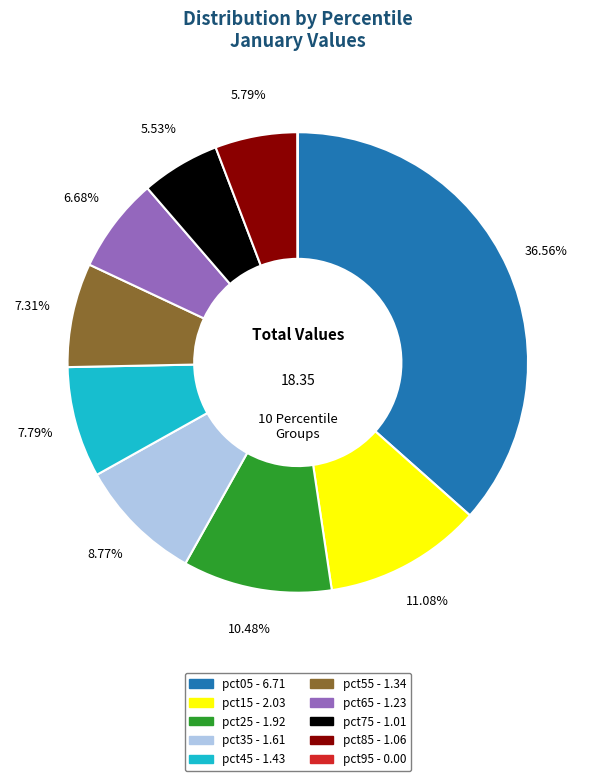

To the nearest percent, what is the combined percentage of pct35 and pct05?

45%